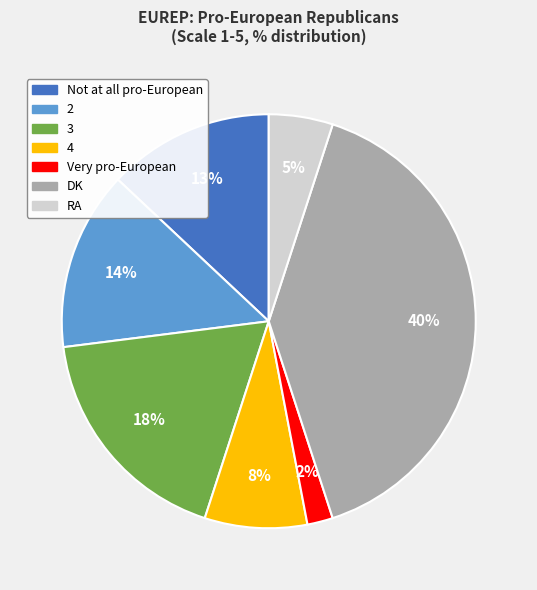

Does RA account for over 50% of the chart?

No